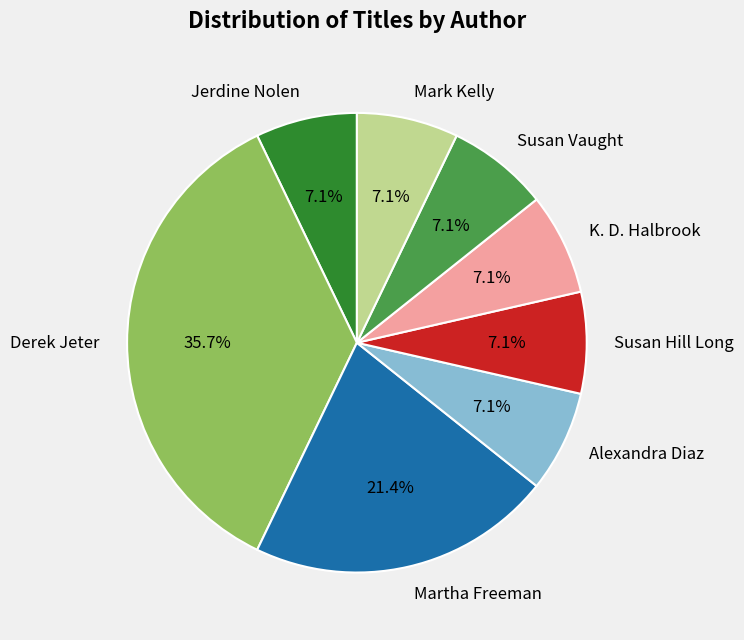

Is it true that Martha Freeman is 1% of the pie?

False